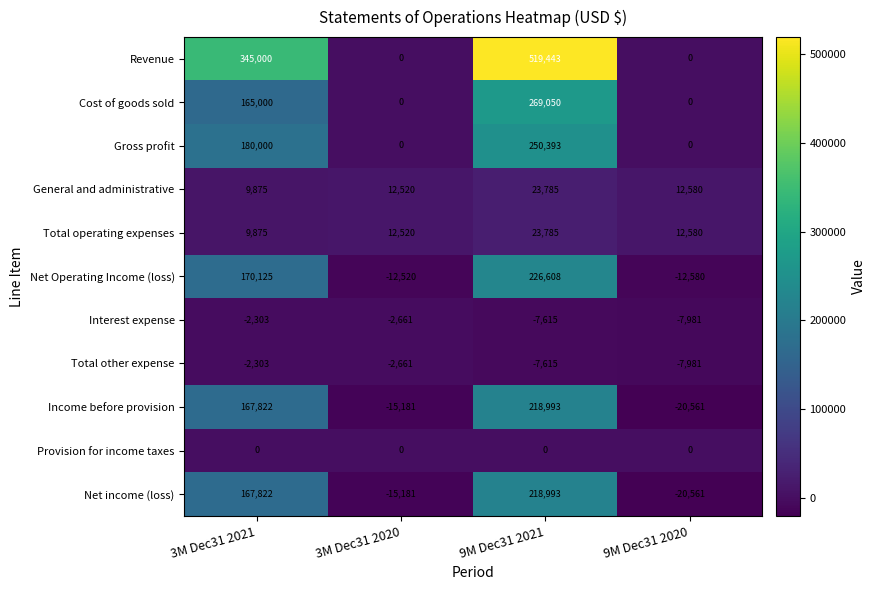

At how many categories does at least one series exceed 371700?

1